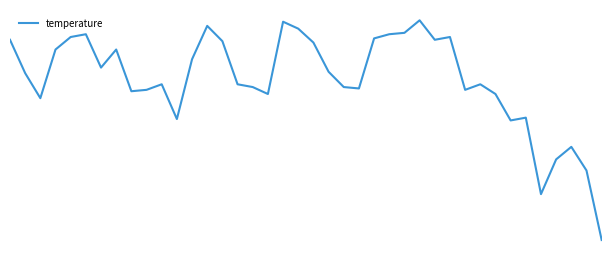

Reading left to right, transcribe all the data shown in this chart.

9.2	9.0	8.8	9.2	9.2	9.3	9.0	9.2	8.9	8.9	8.9	8.7	9.1	9.3	9.2	8.9	8.9	8.8	9.4	9.3	9.2	9.0	8.9	8.9	9.2	9.3	9.3	9.4	9.2	9.2	8.9	8.9	8.8	8.7	8.7	8.1	8.4	8.5	8.3	7.8